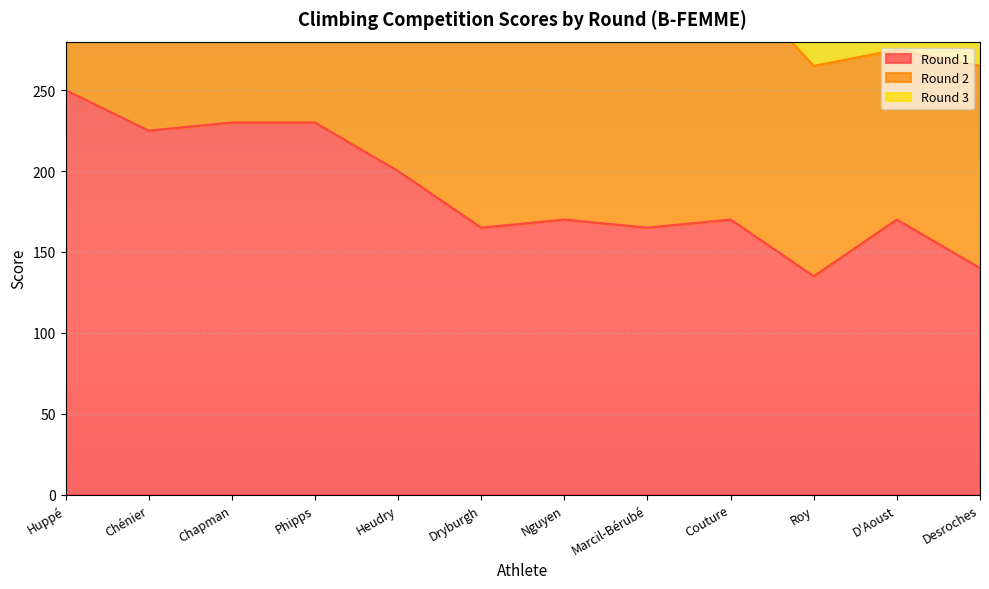

What is the average value of the Round 3 series?

493